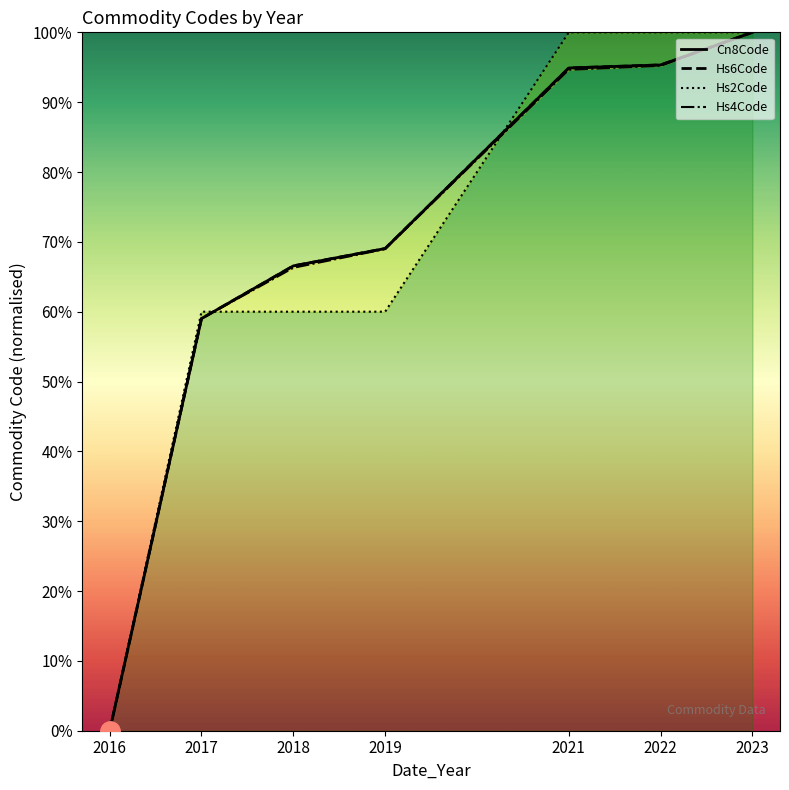

Is it true that Cn8Code equals 39.7 at 2019?

False